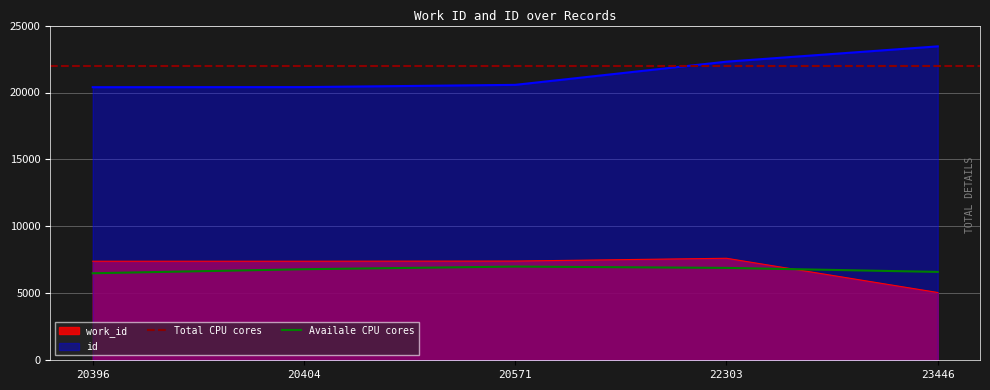

Rank the series by their maximum value, from lowest to highest.

work_id, id